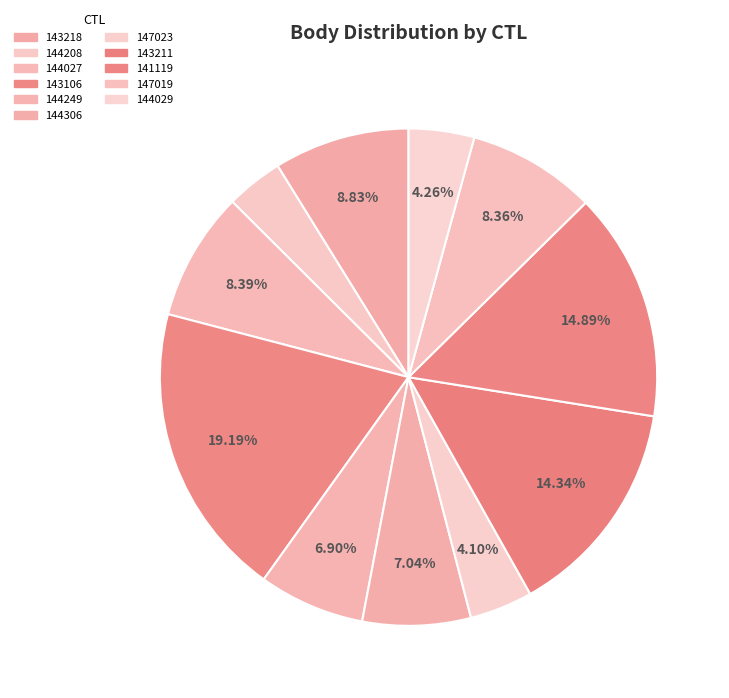

How many slices are in this pie chart?

11